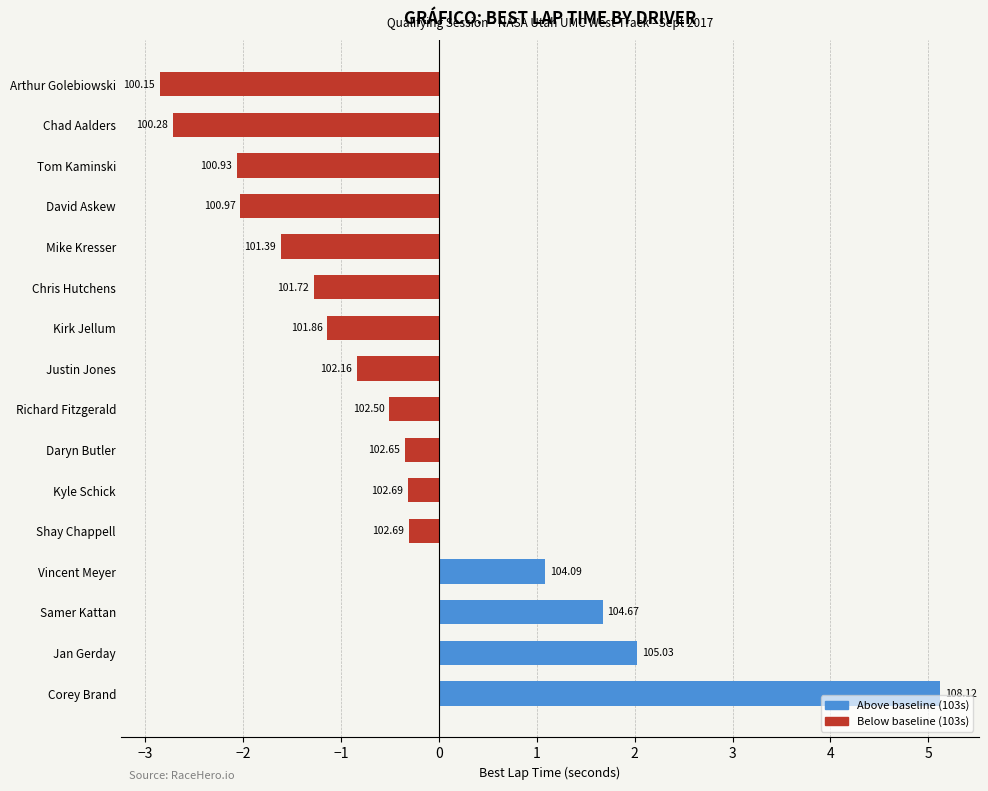

How many bars are there in total?

16